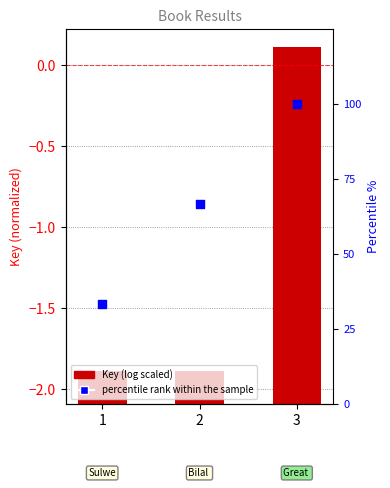

Which series has the largest total across all categories?

percentile rank within the sample